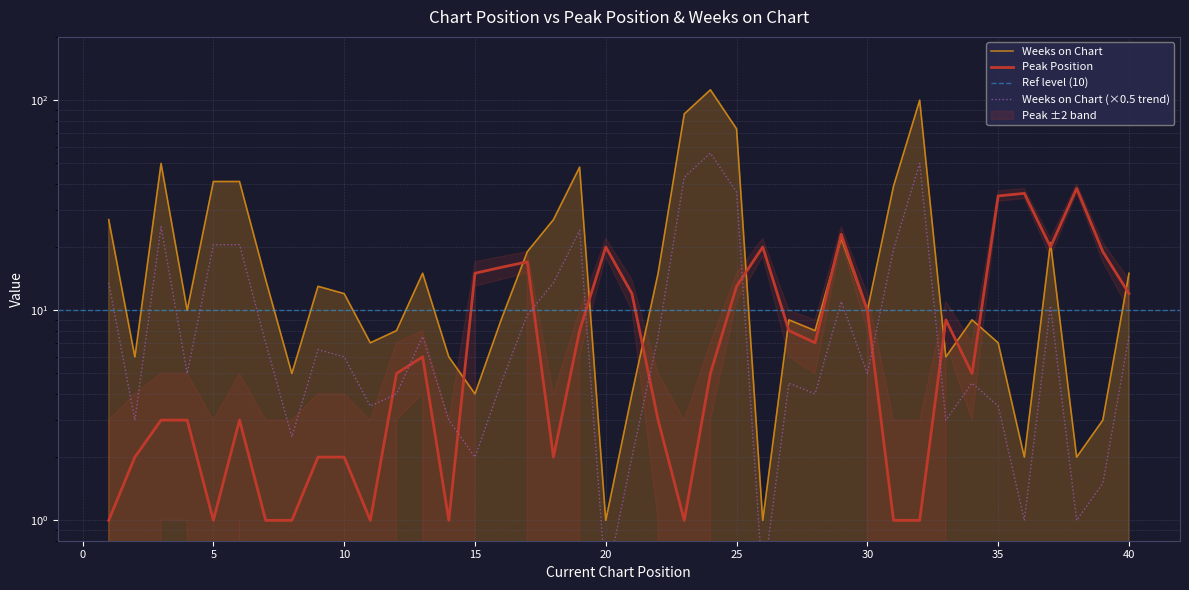

Read the Peak Position value at 37.

20